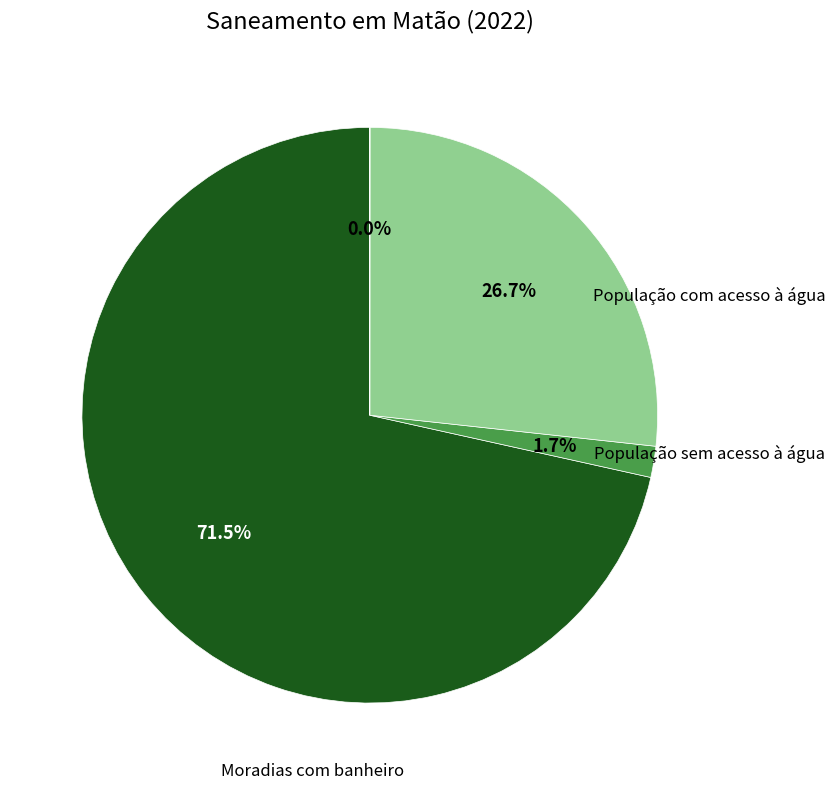

Do População sem acesso à água and Moradias sem banheiro together represent more than half of the pie?

No